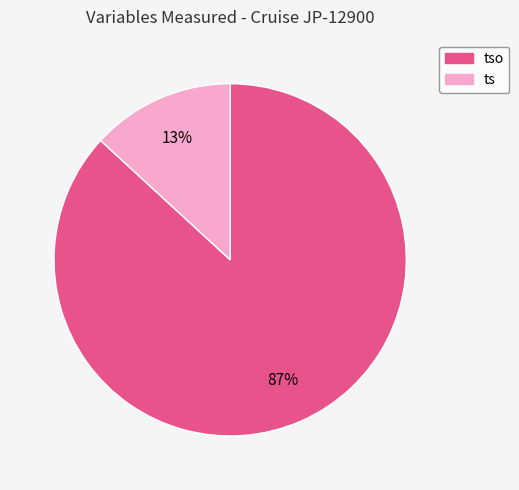

Is there a majority slice in this chart?

Yes